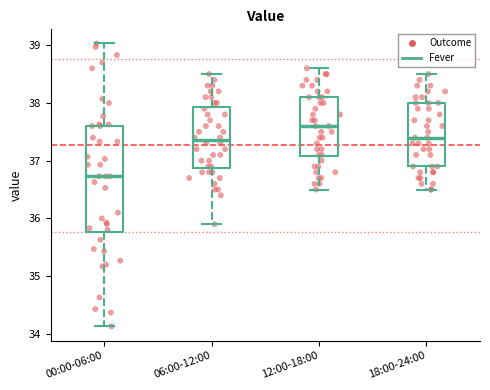

Reading left to right, read every box against the y-axis: the position of its median line, the range the box covers, and the ends of its whiskers. The values are not printed on the chart, so give them approximately, as read against the axis.

00:00-06:00: median 36.7, box 35.8 to 37.6, whiskers 34.1 to 39.0
06:00-12:00: median 37.4, box 36.9 to 37.9, whiskers 35.9 to 38.5
12:00-18:00: median 37.6, box 37.1 to 38.1, whiskers 36.5 to 38.6
18:00-24:00: median 37.4, box 36.9 to 38.0, whiskers 36.5 to 38.5